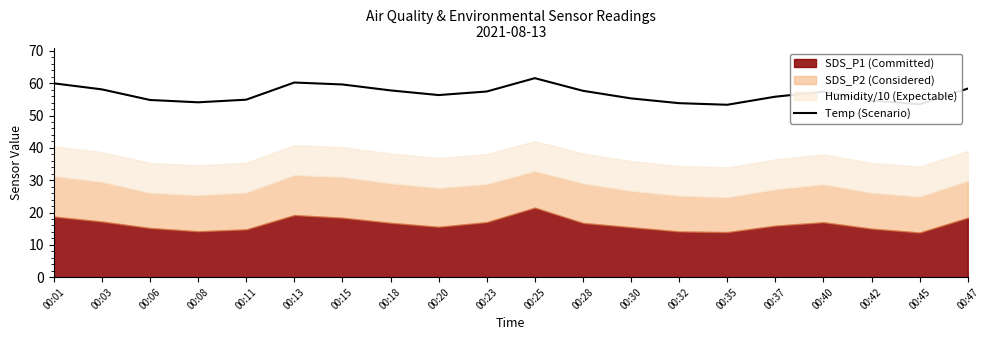

At which label does the data first exceed 57?

00:01